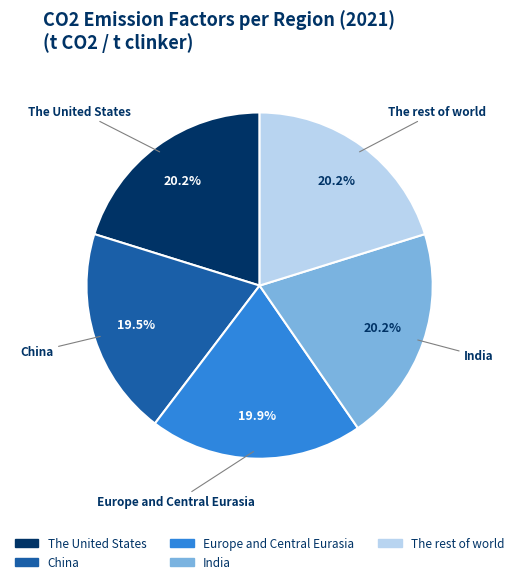

Does India represent more than half of the total?

No